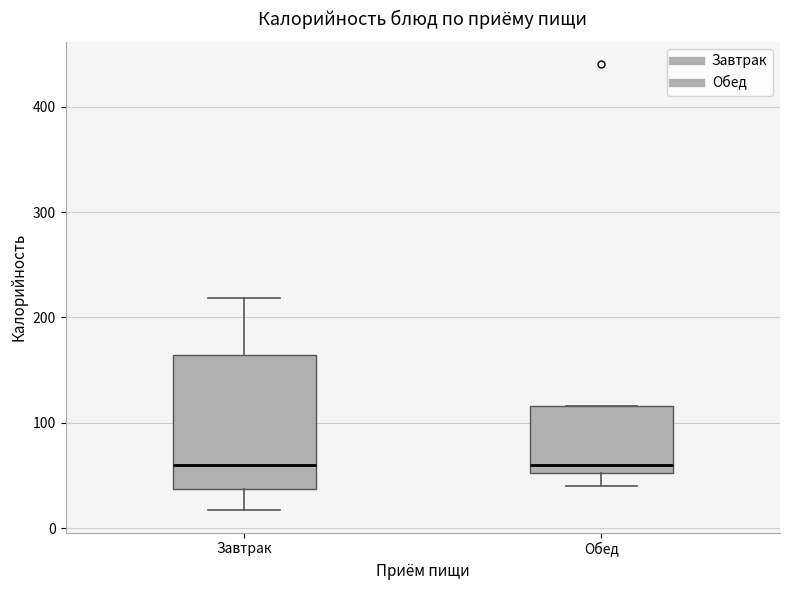

Reading left to right, read every box against the y-axis: the position of its median line, the range the box covers, and the ends of its whiskers. The values are not printed on the chart, so give them approximately, as read against the axis.

Завтрак: median 60, box 40 to 160, whiskers 20 to 220
Обед: median 60, box 50 to 120, whiskers 40 to 120